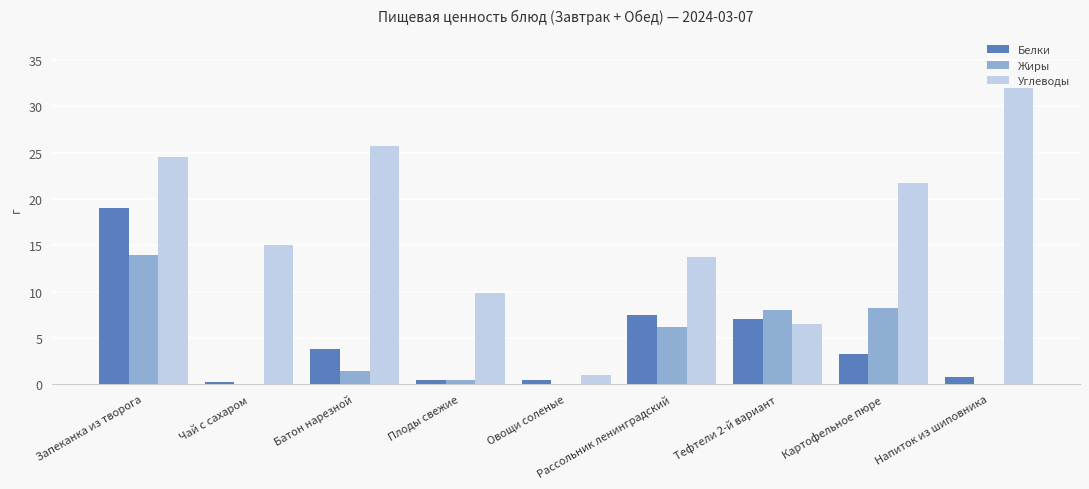

True or false: Жиры has a value of -8.3 at Чай с сахаром.

False